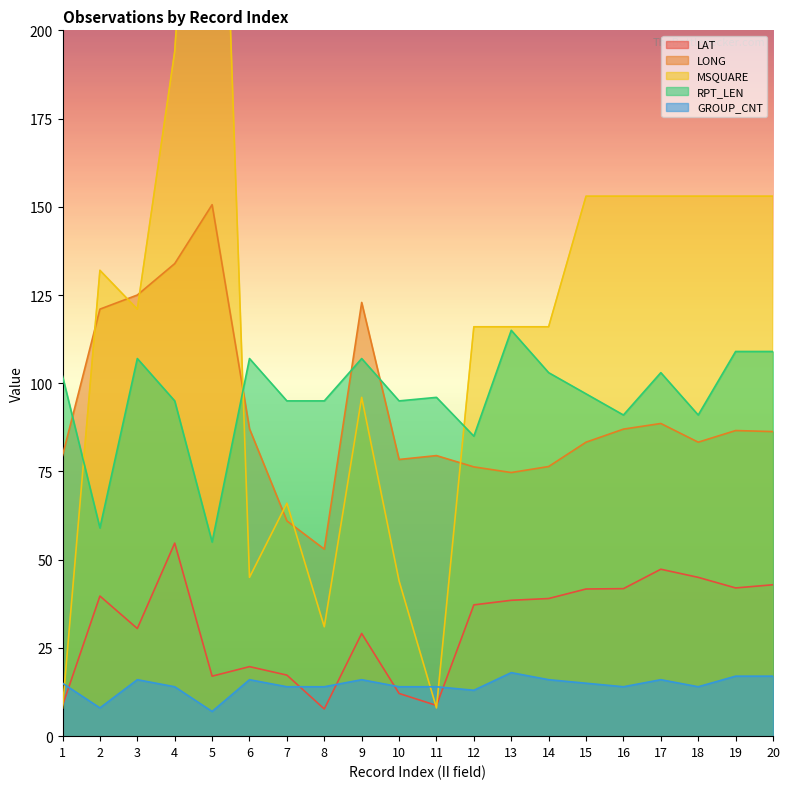

True or false: LAT and GROUP_CNT cross at least once.

True